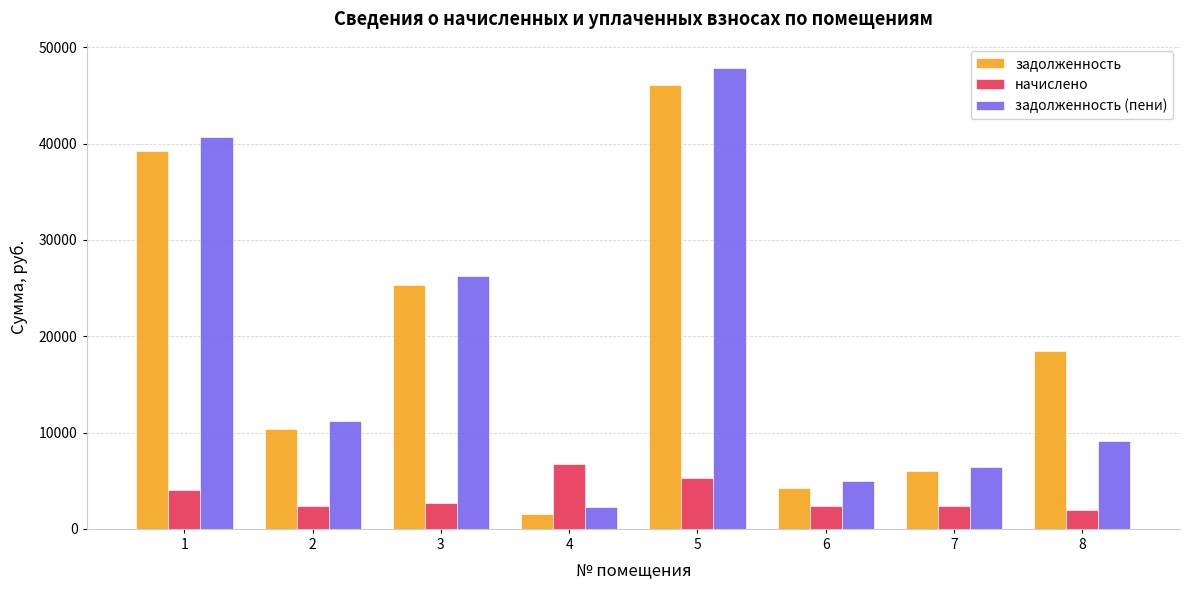

The задолженность series shows 17406.9 at 2. True or false?

False